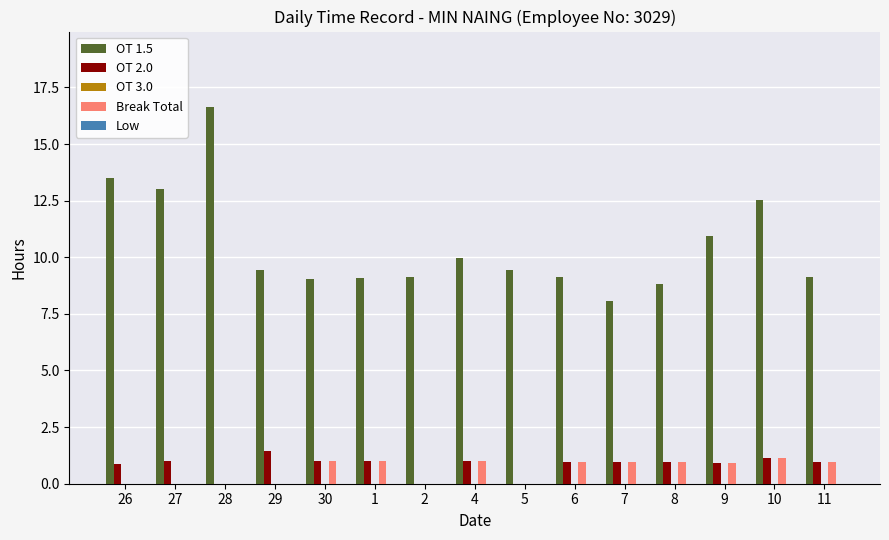

What is the total value across all series at 27?

14.0